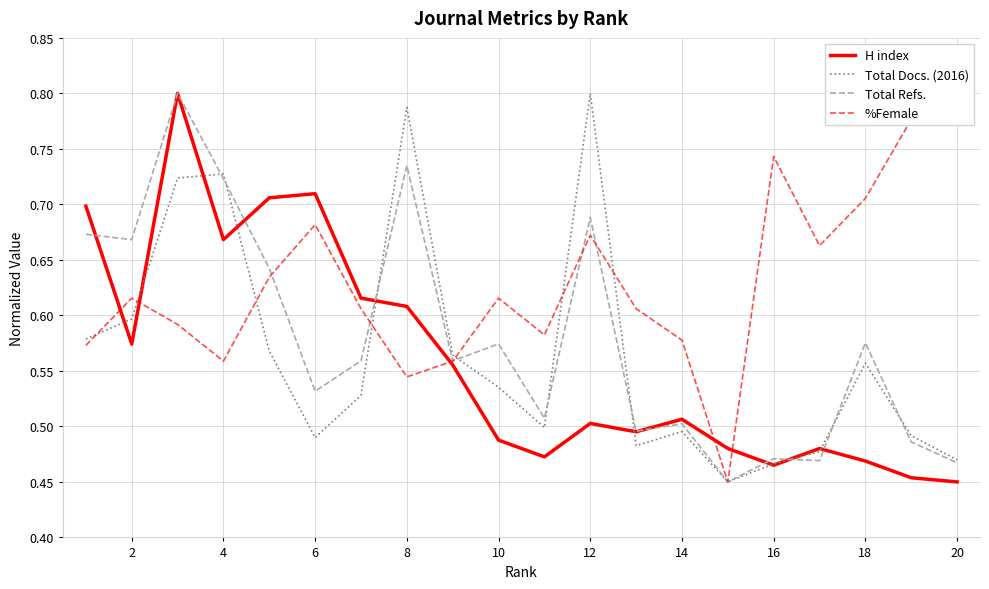

How many lines are shown in the chart?

4